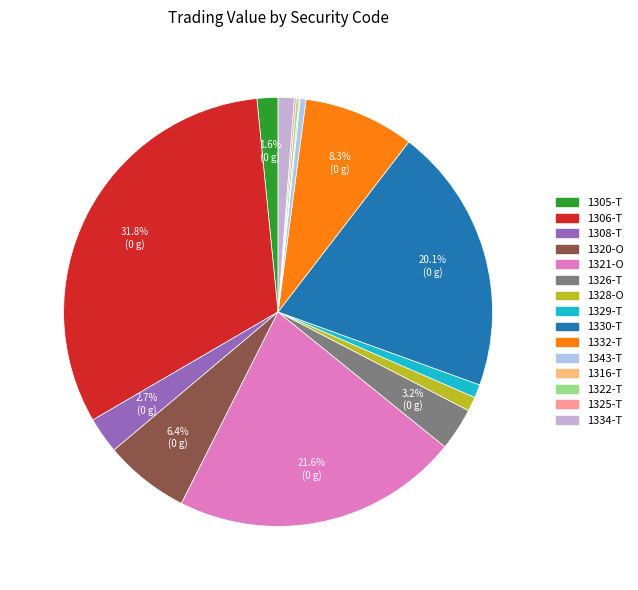

Is there any slice that represents more than half of the pie?

No